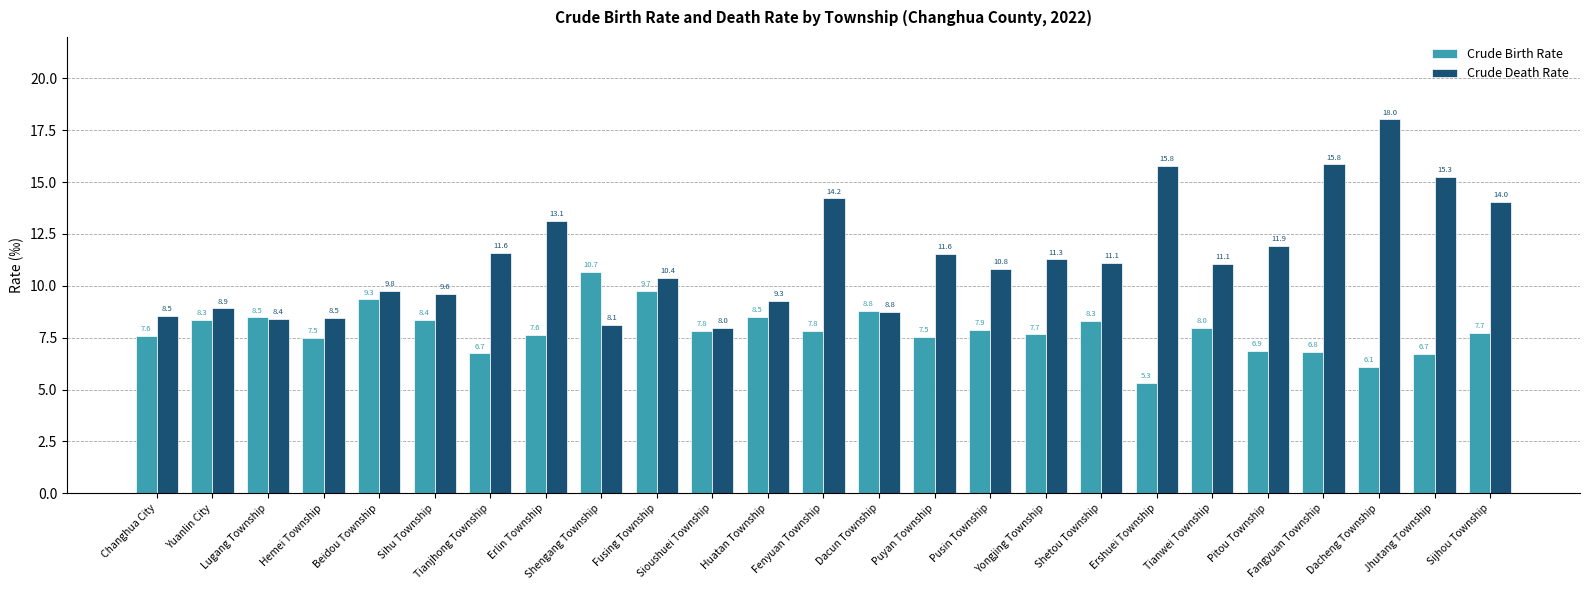

What is the smallest value displayed?

5.3